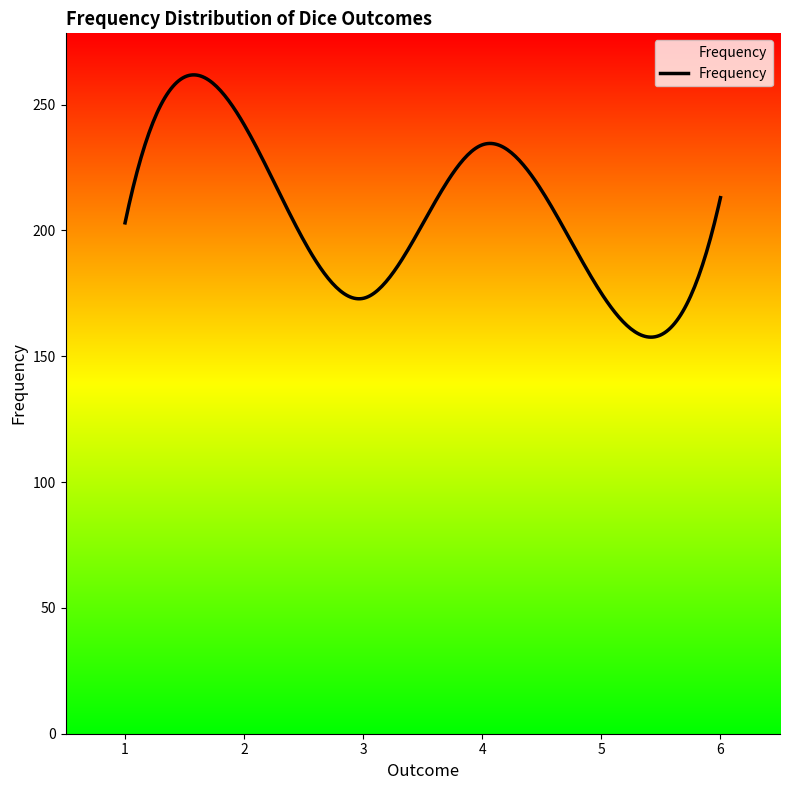

How many distinct data groups are displayed?

1